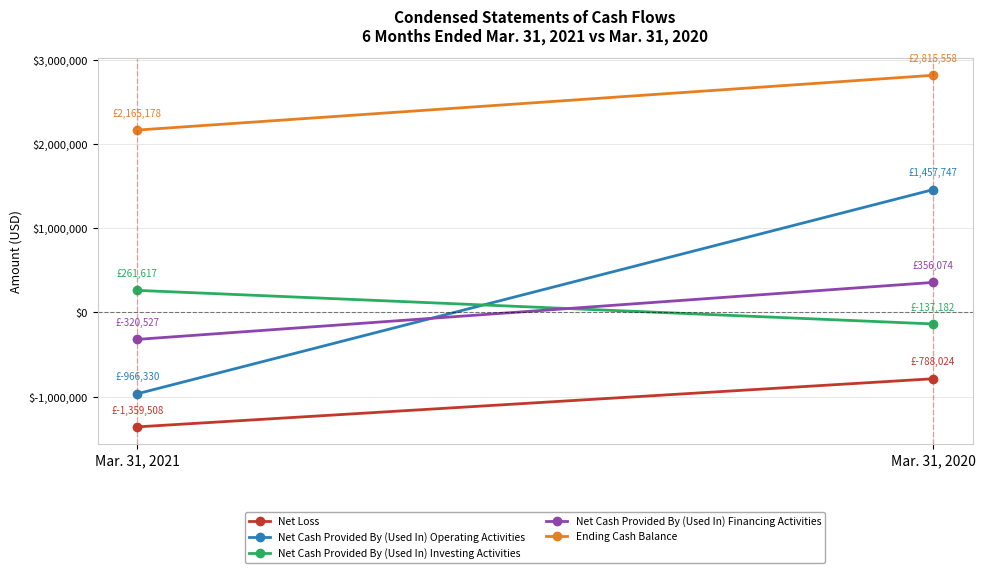

What is the difference between the maximum and minimum values in the Ending Cash Balance series?

650380